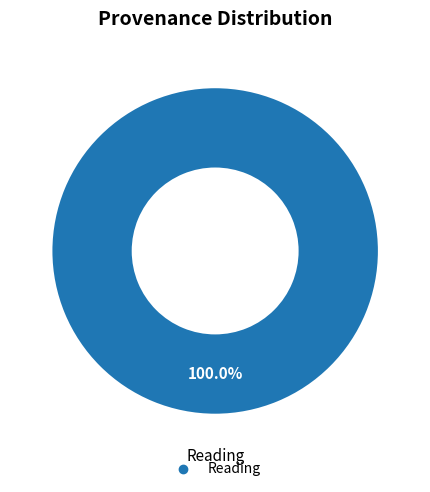

Is there any slice that represents more than half of the pie?

Yes